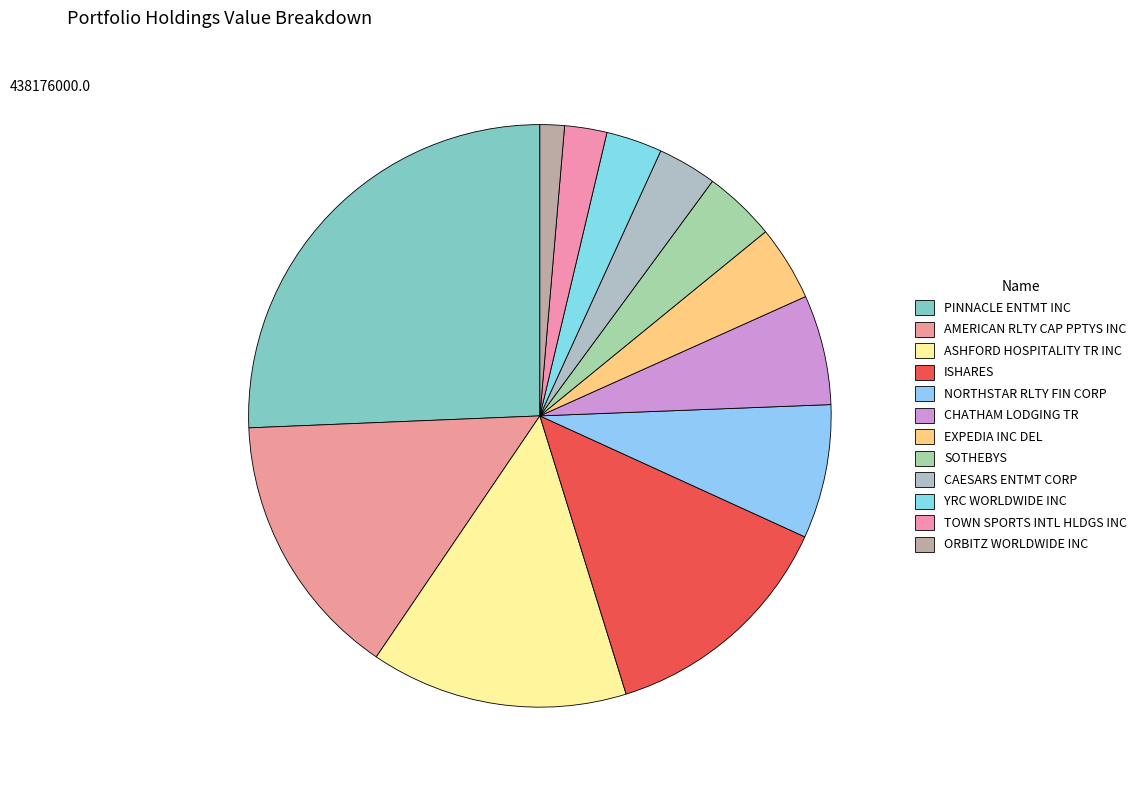

Approximately how many times larger is the value at CAESARS ENTMT CORP compared to CHATHAM LODGING TR?

0.5